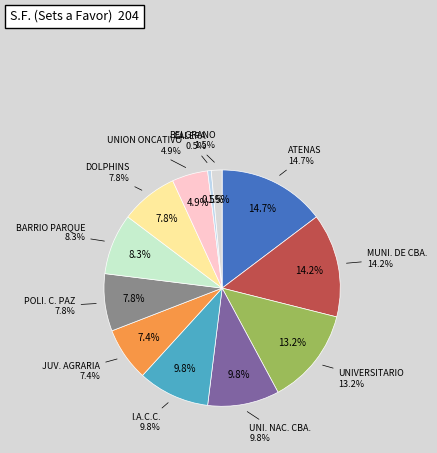

How much of the chart is everything except CALERA?

99.5%